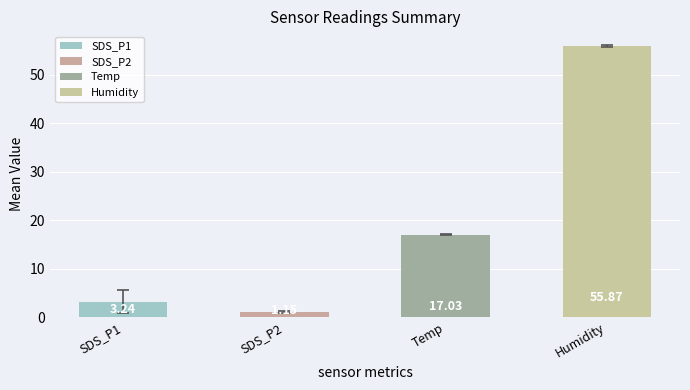

List the labels in order of value, largest first.

Humidity, Temp, SDS_P1, SDS_P2